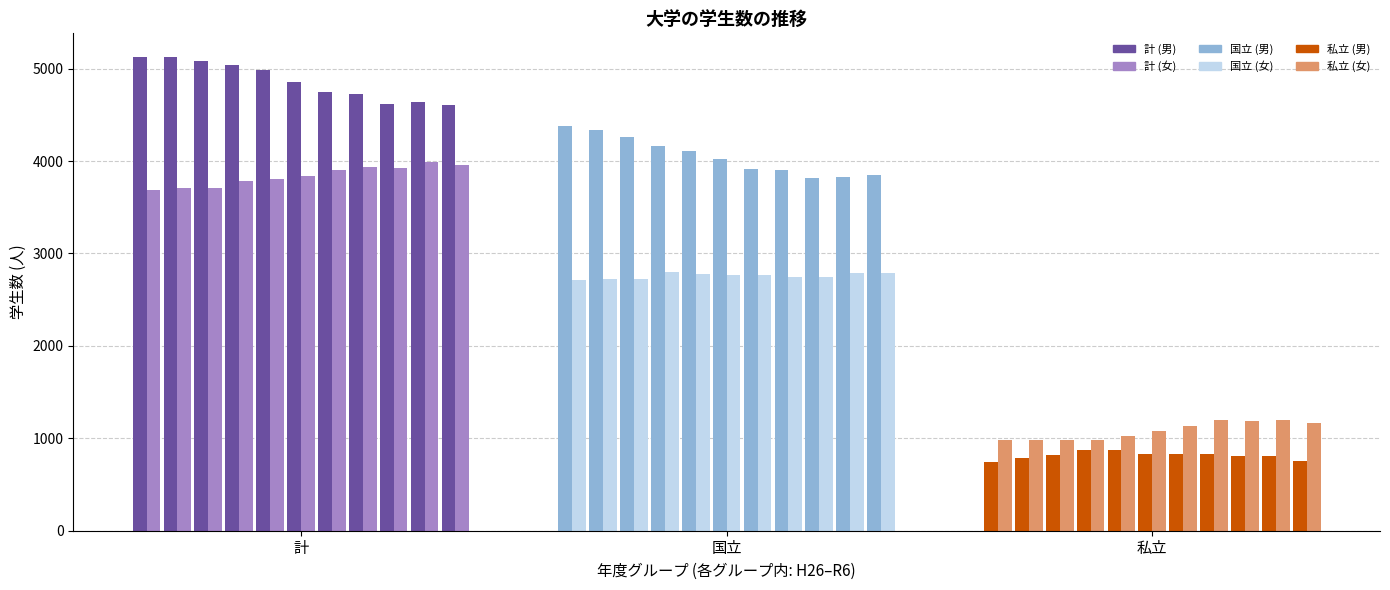

Which has a higher value, 3 or R元?

R元